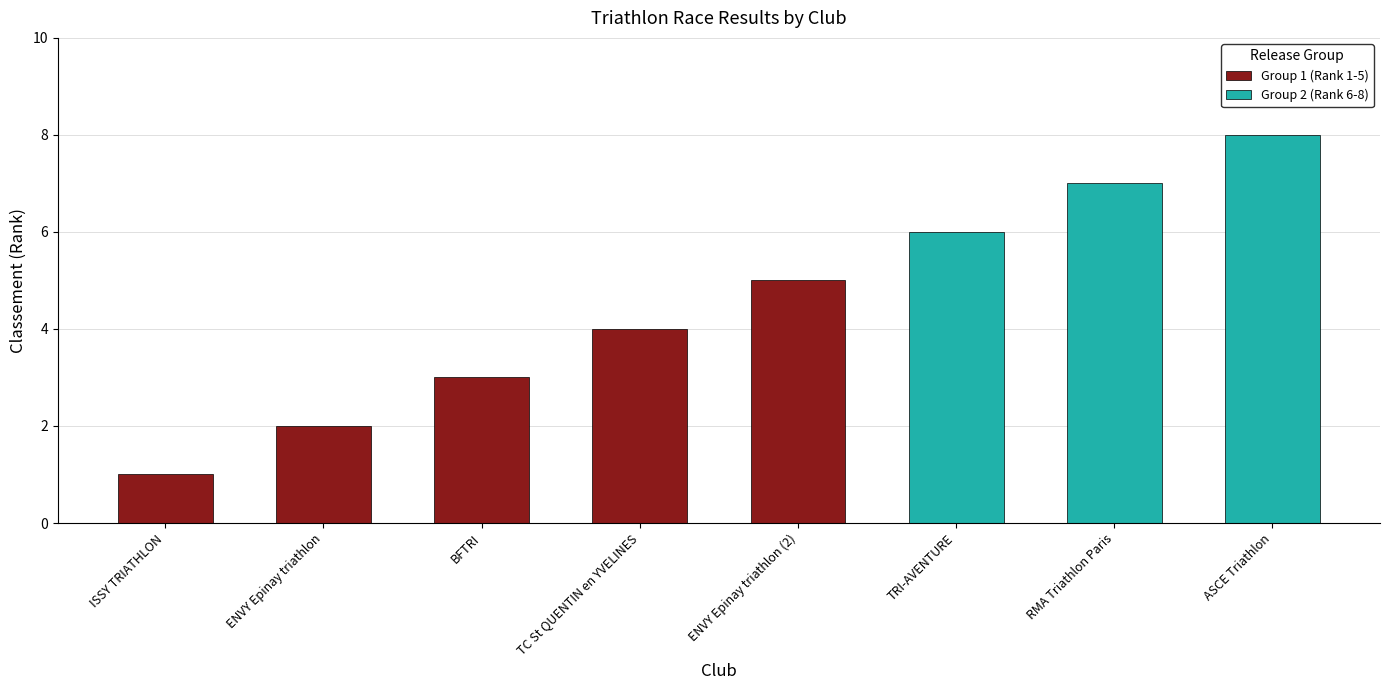

Are the bars horizontal?

No